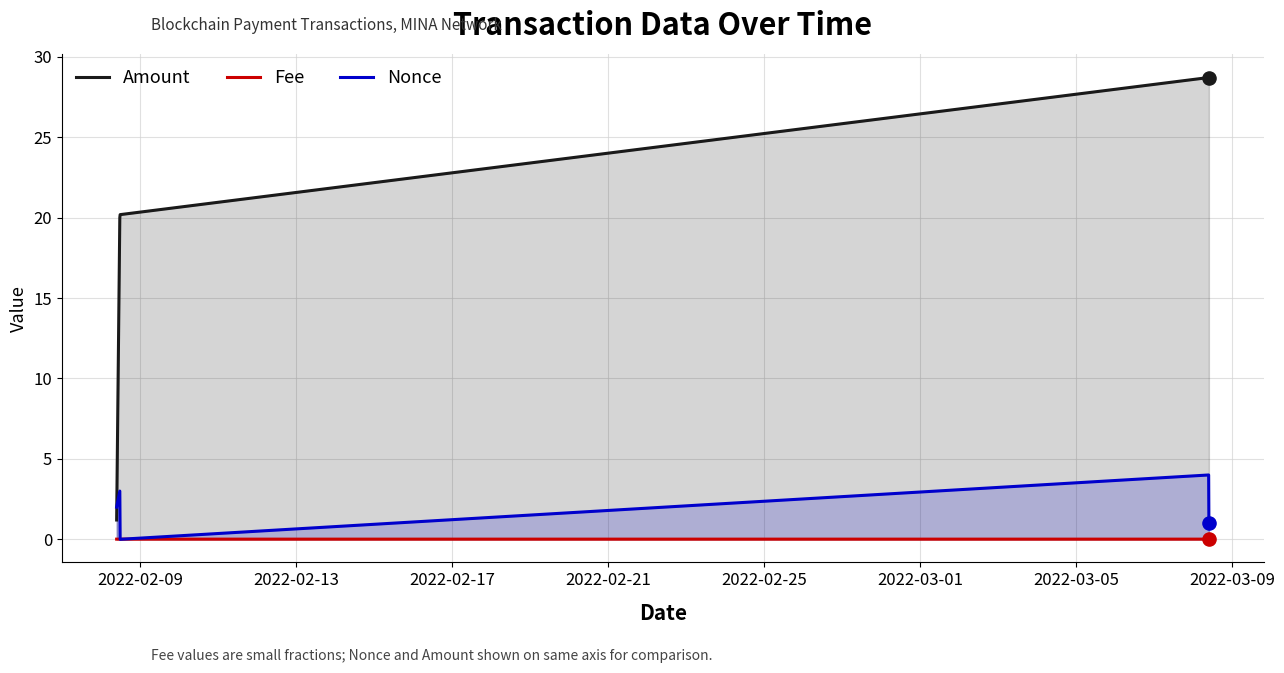

Rank the series by their maximum value, from lowest to highest.

Fee, Nonce, Amount